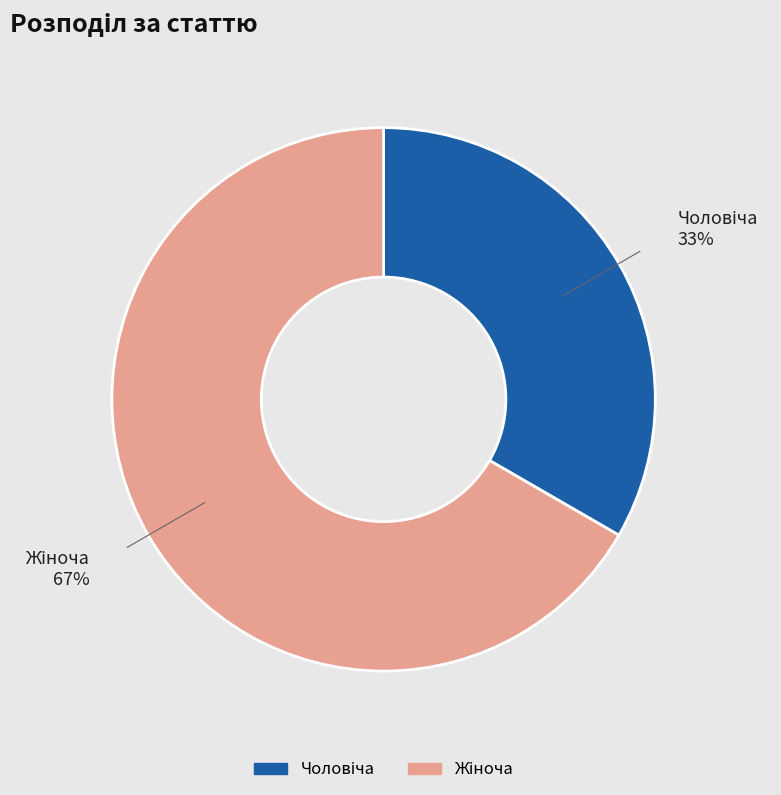

Does any single category account for the majority?

Yes